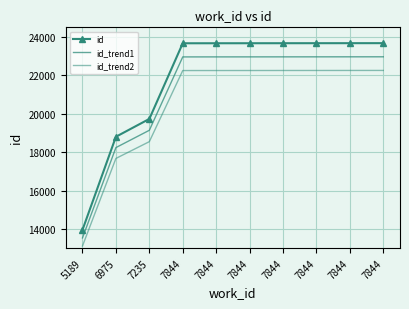

True or false: id_trend1 and id intersect in this chart.

False